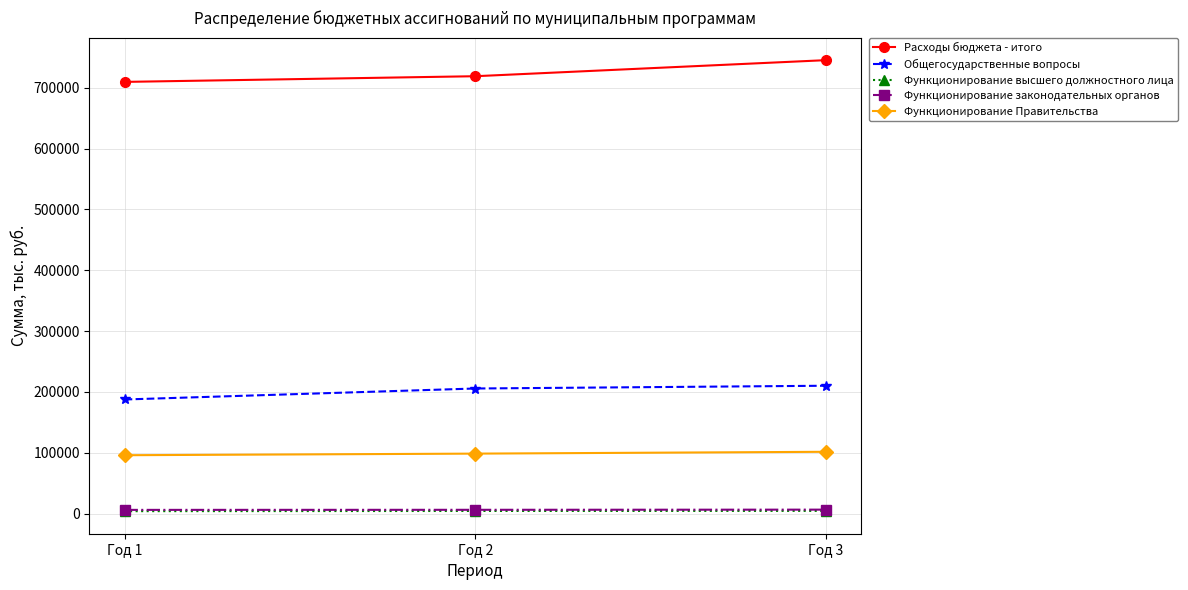

What is the difference between the Расходы бюджета - итого values at Год 1 and Год 2?

9332.7